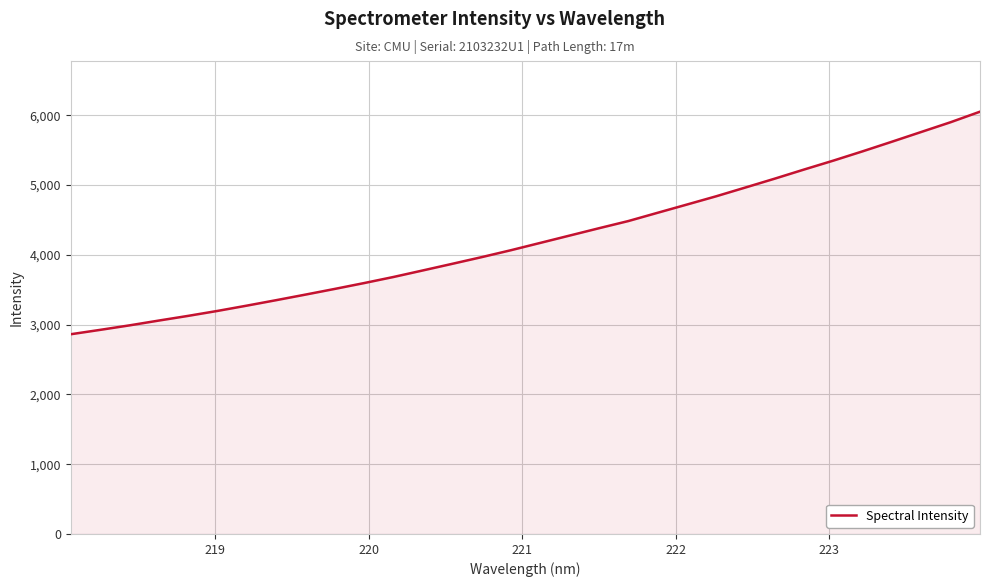

What is the smallest value displayed?

2862.5